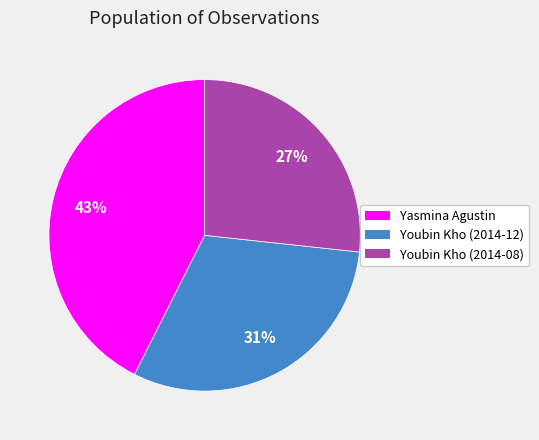

Combined, do Youbin Kho (2014-12) and Yasmina Agustin account for over 50%?

Yes